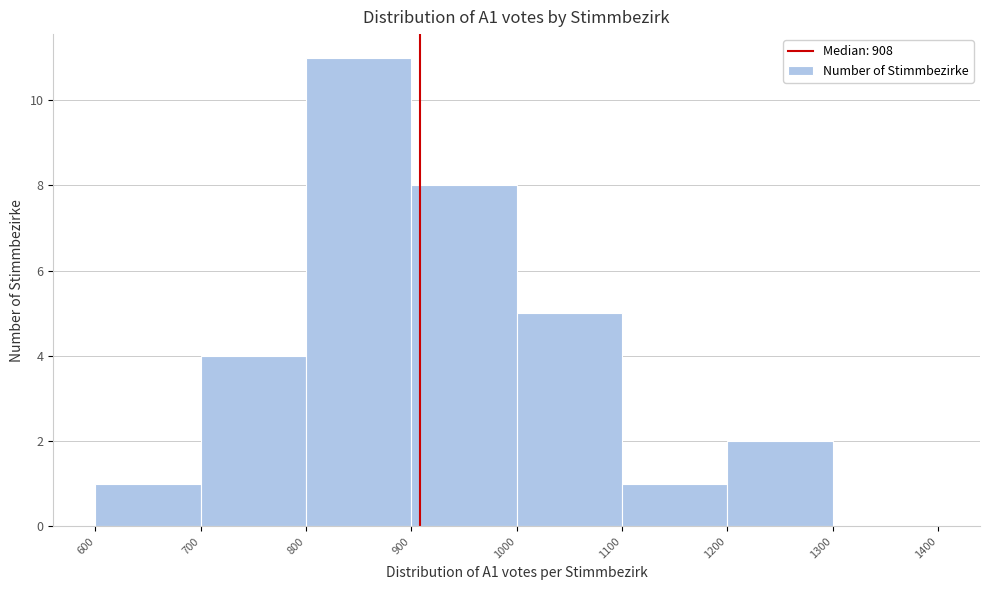

Over which range of the x-axis is the bar tallest?

800 to 900